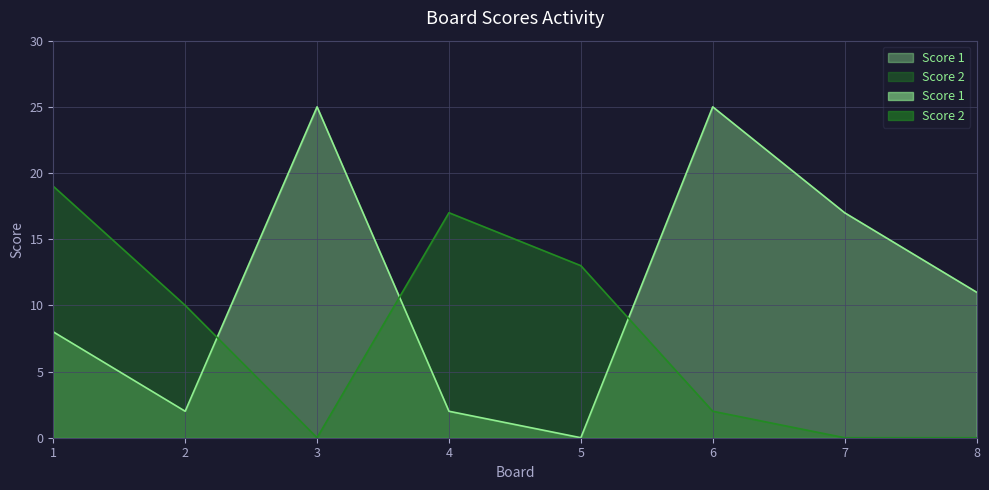

What is the difference between the maximum and minimum values in the Score 1 series?

25